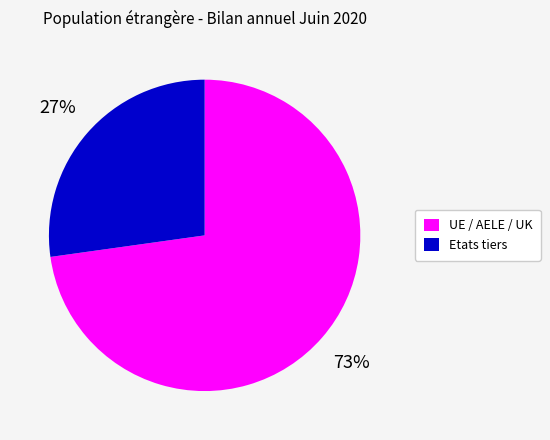

What is the ratio of the value at UE / AELE / UK to the value at Etats tiers?

2.7